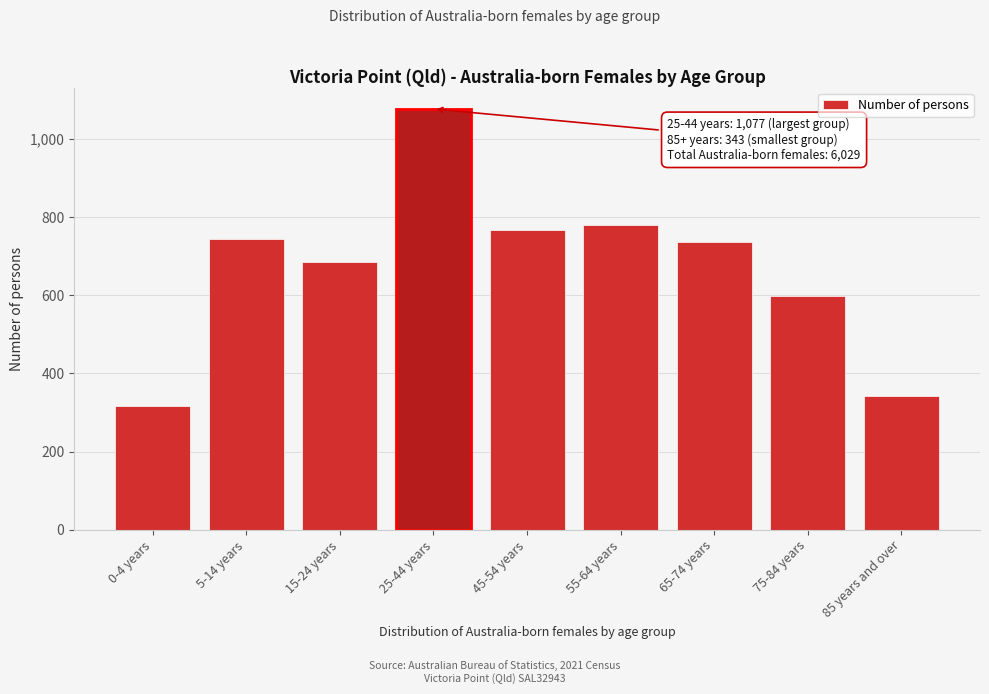

Reading left to right, list all the values displayed in this chart.

316	743	685	1077	766	779	736	597	343